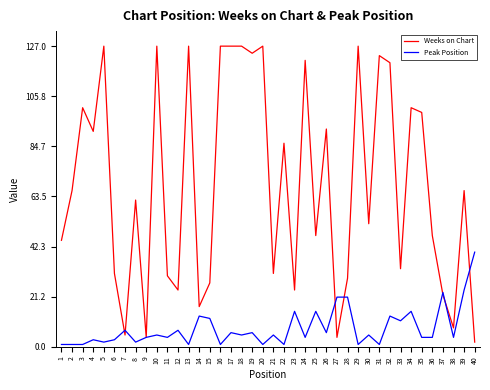

List the series in order of their overall mean, highest first.

Weeks on Chart, Peak Position